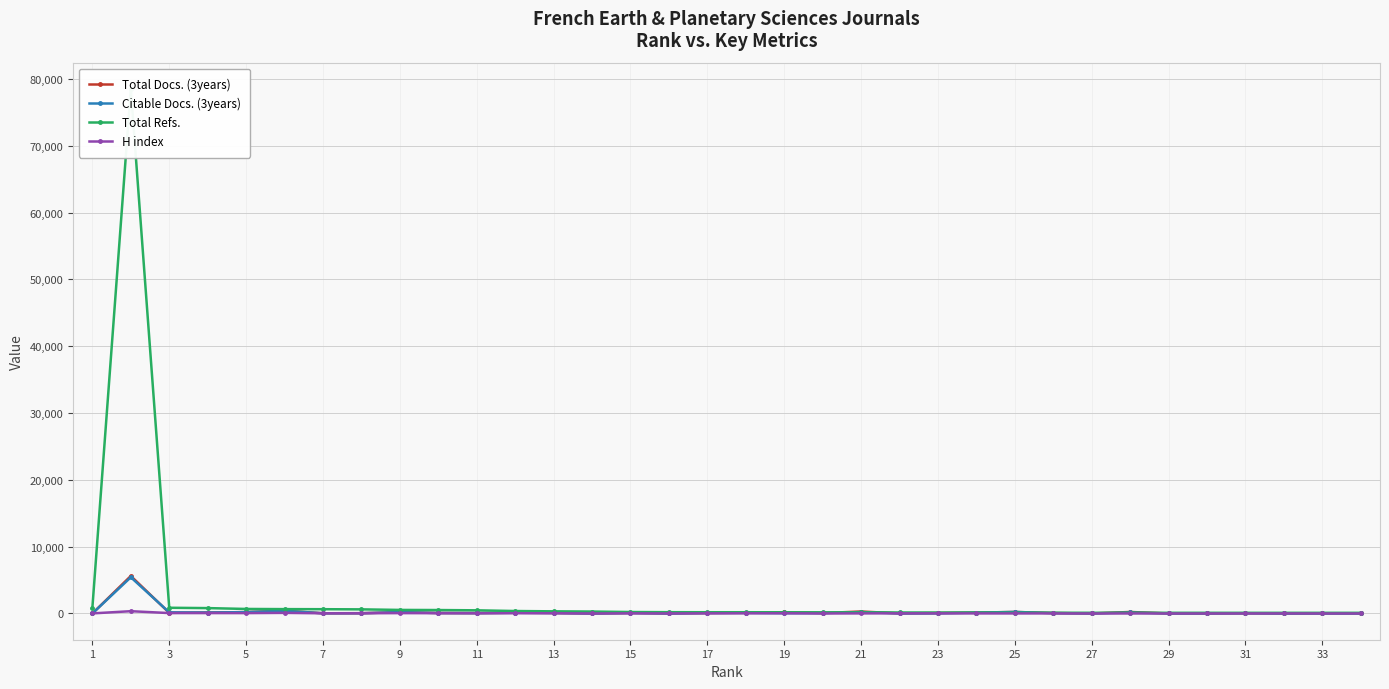

Does the chart display data point markers on the line(s)?

Yes